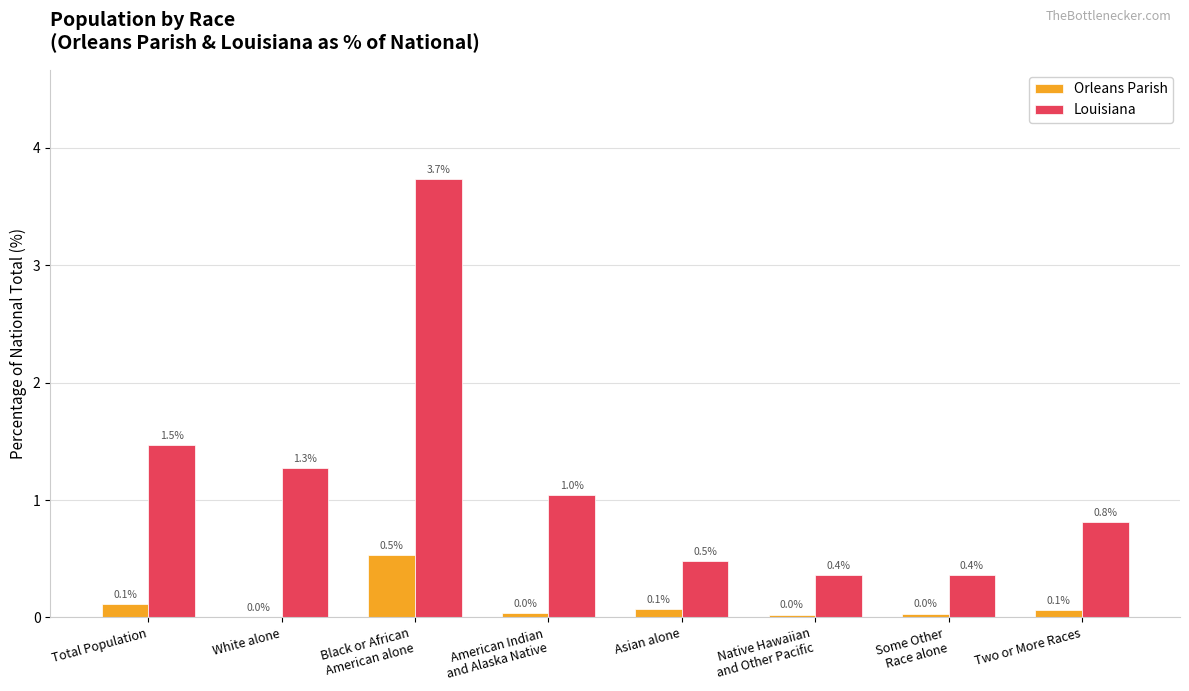

Which series has the largest range (max minus min)?

Louisiana